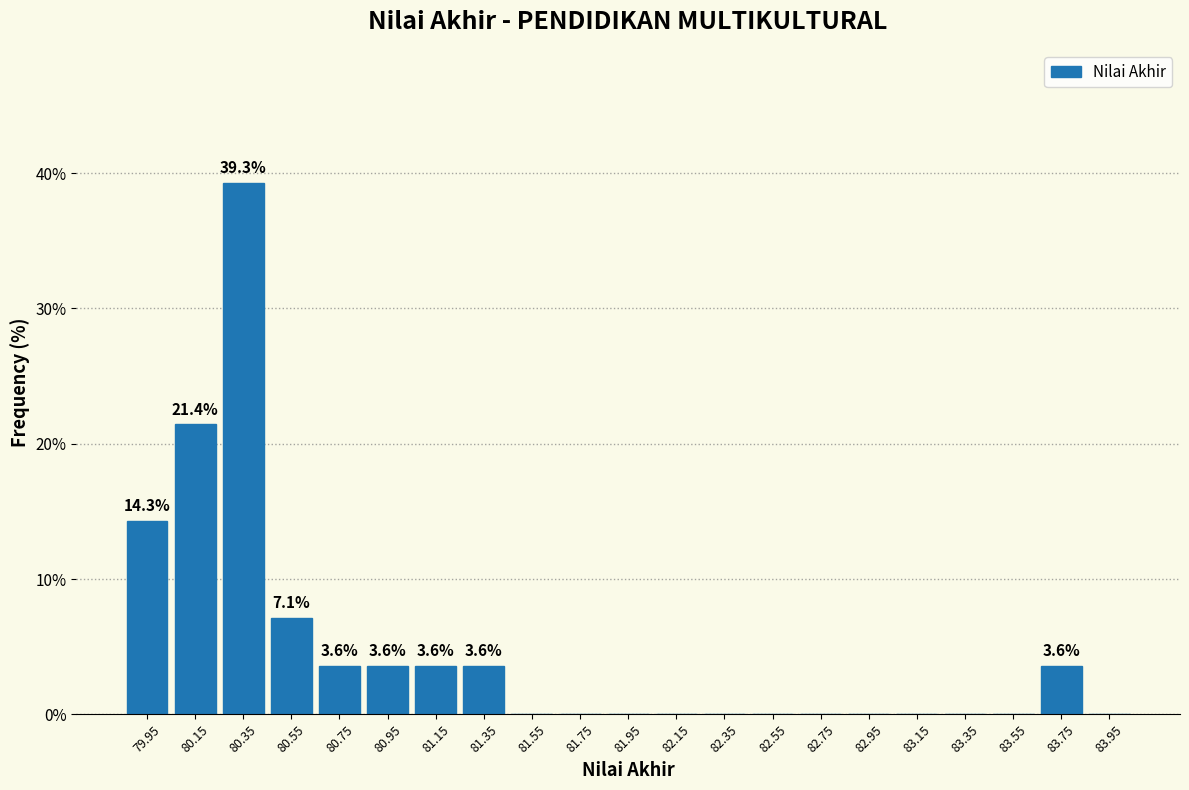

Over which range of the x-axis is the bar tallest?

80.25 to 80.45